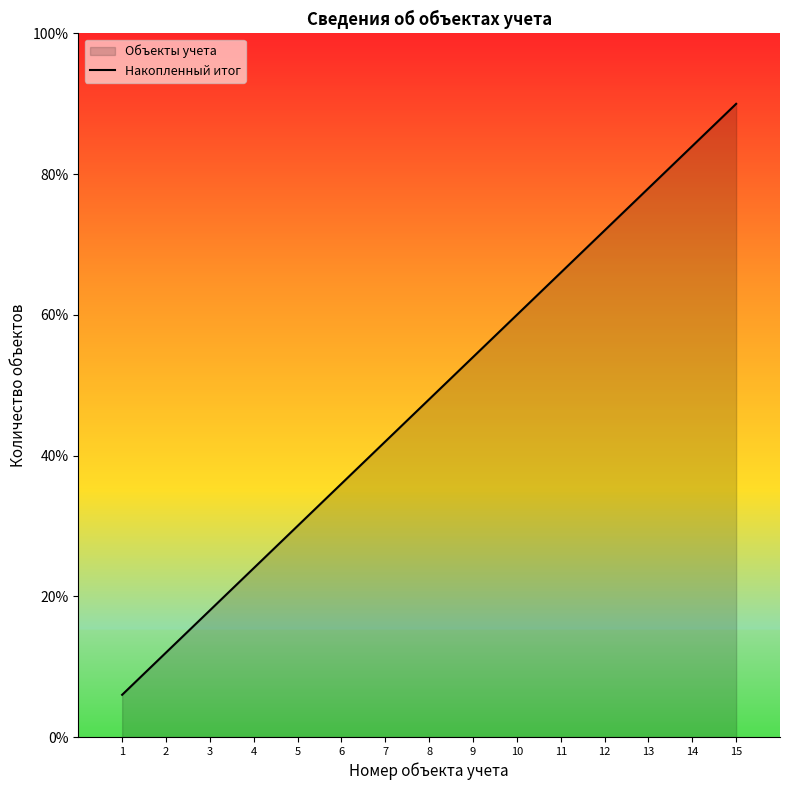

What is the difference between the maximum and minimum values?

84